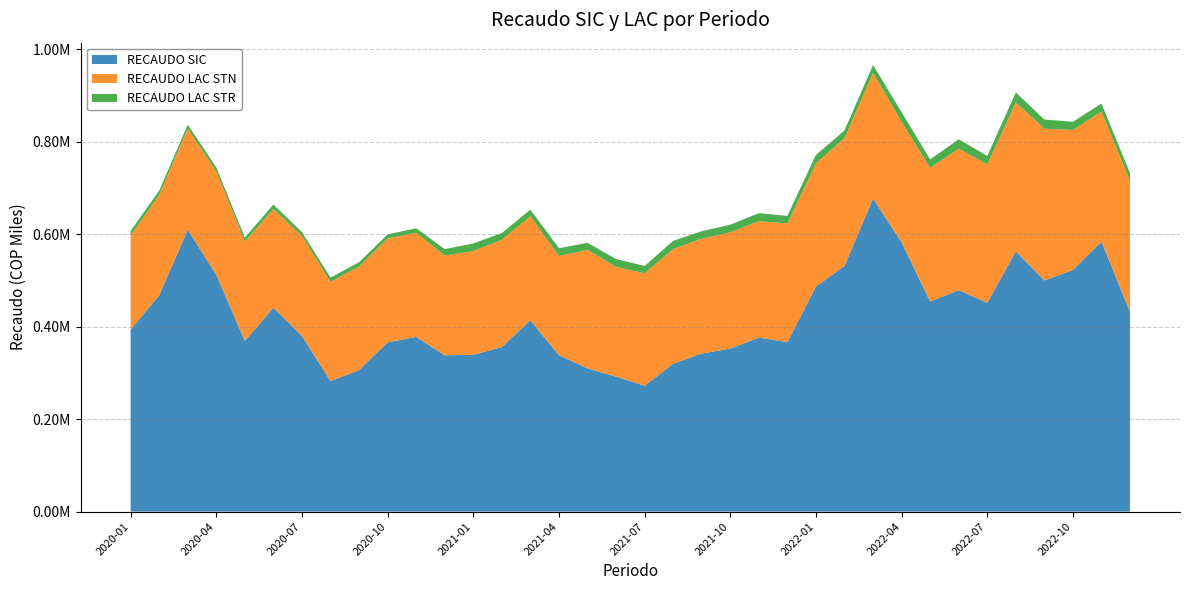

Reading left to right, list all the values displayed in this chart.

RECAUDO SIC: 2020-01=393573.8	2020-02=468227.6	2020-03=609765.3	2020-04=512469.3	2020-05=369183.4	2020-06=440967.8	2020-07=380323.2	2020-08=282381.8	2020-09=306101.6	2020-10=366192.9	2020-11=378074.1	2020-12=338235.0	2021-01=339176.4	2021-02=355971.5	2021-03=413956.2	2021-04=338286.2	2021-05=309941.7	2021-06=292068.9	2021-07=272328.5	2021-08=319971.9	2021-09=341965.8	2021-10=352750.0	2021-11=376502.5	2021-12=366743.2	2022-01=487066.4	2022-02=531749.2	2022-03=677340.6	2022-04=582686.7	2022-05=454446.5	2022-06=479175.8	2022-07=451787.5	2022-08=563143.1	2022-09=500118.8	2022-10=522868.0	2022-11=583882.5	2022-12=431845.9
RECAUDO LAC STN: 2020-01=204565.9	2020-02=217217.6	2020-03=218733.1	2020-04=223691.2	2020-05=215105.8	2020-06=213877.5	2020-07=215890.8	2020-08=214865.7	2020-09=224140.6	2020-10=224889.7	2020-11=225383.5	2020-12=215800.8	2021-01=224412.5	2021-02=232362.7	2021-03=225378.1	2021-04=214911.5	2021-05=256394.3	2021-06=237603.4	2021-07=243295.4	2021-08=248200.0	2021-09=248660.0	2021-10=251444.0	2021-11=252054.7	2021-12=256899.5	2022-01=266723.3	2022-02=276168.6	2022-03=272206.5	2022-04=260672.4	2022-05=289366.4	2022-06=306027.6	2022-07=299670.9	2022-08=322118.3	2022-09=328451.1	2022-10=303105.4	2022-11=281968.1	2022-12=284041.8
RECAUDO LAC STR: 2020-01=9223.2	2020-02=9035.5	2020-03=8600.4	2020-04=8756.2	2020-05=8554.1	2020-06=9585.7	2020-07=8569.7	2020-08=9200.2	2020-09=9201.2	2020-10=8829.1	2020-11=9575.1	2020-12=13909.5	2021-01=16604.0	2021-02=14400.7	2021-03=14063.2	2021-04=16716.0	2021-05=15247.2	2021-06=16860.7	2021-07=15815.6	2021-08=17618.1	2021-09=16148.1	2021-10=16477.4	2021-11=17218.2	2021-12=16210.0	2022-01=17933.1	2022-02=16813.6	2022-03=16869.3	2022-04=20878.9	2022-05=18318.7	2022-06=20484.6	2022-07=18135.9	2022-08=21683.2	2022-09=19900.3	2022-10=17510.4	2022-11=17152.7	2022-12=16332.7